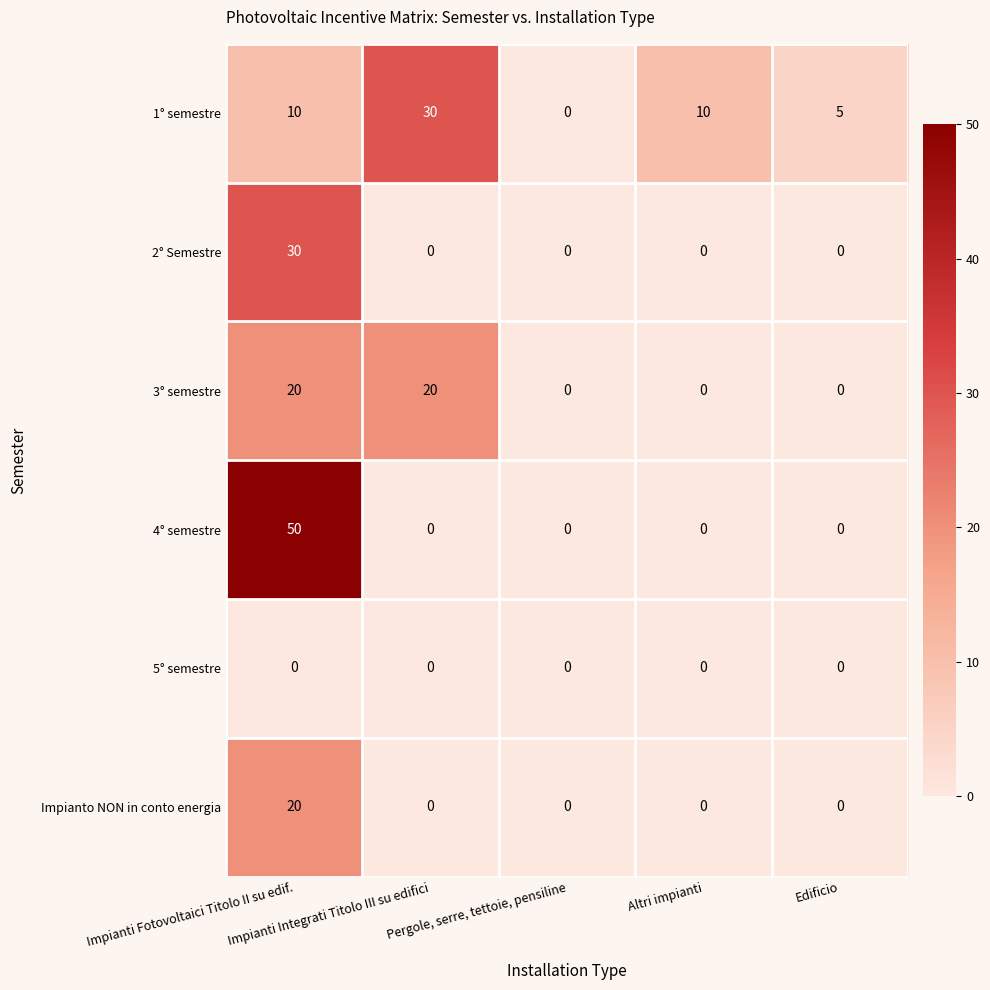

What is the difference between the maximum and minimum values in the 4° semestre series?

50